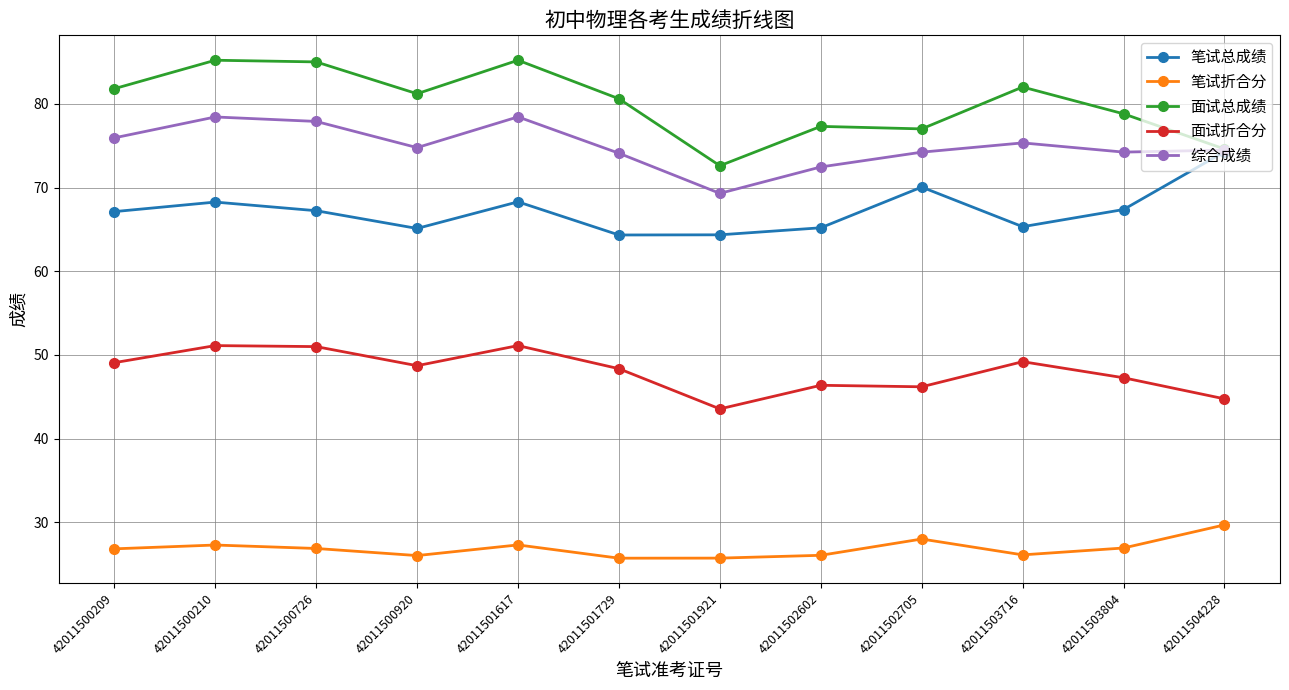

Rank the series at 42011501617 from highest to lowest value.

面试总成绩, 综合成绩, 笔试总成绩, 面试折合分, 笔试折合分